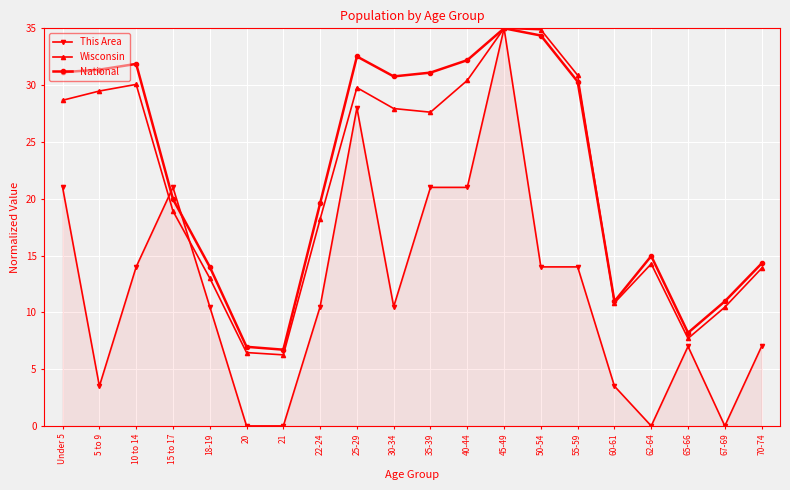

True or false: This Area and National cross at least once.

True